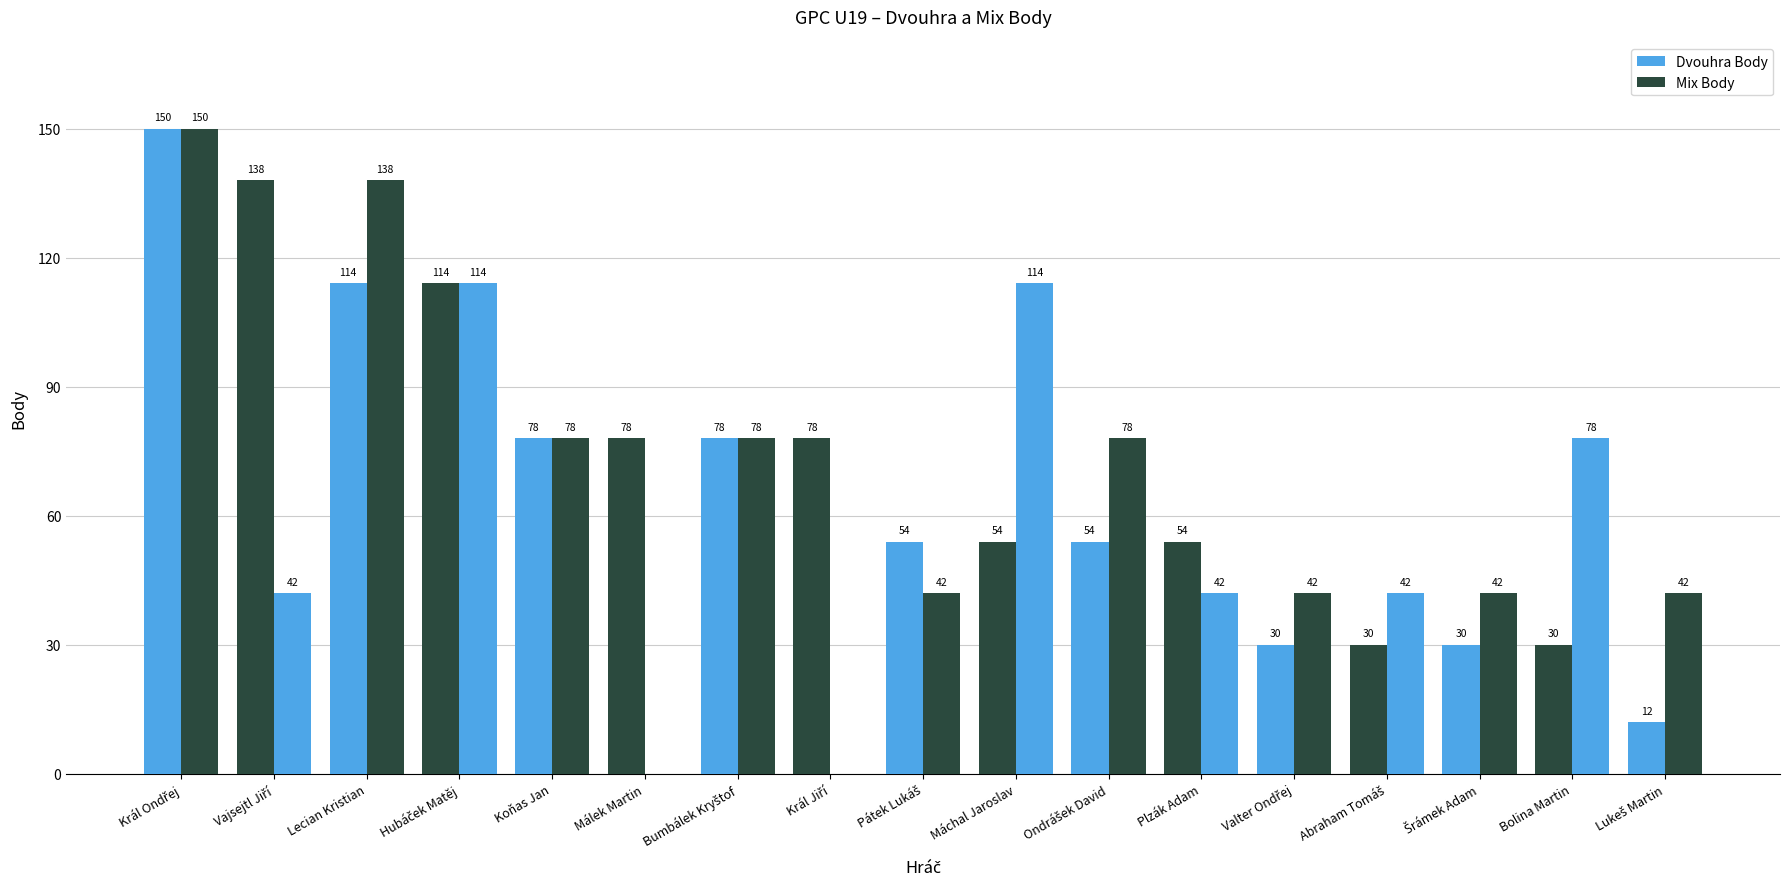

What is the average value of the Dvouhra Body series?

69